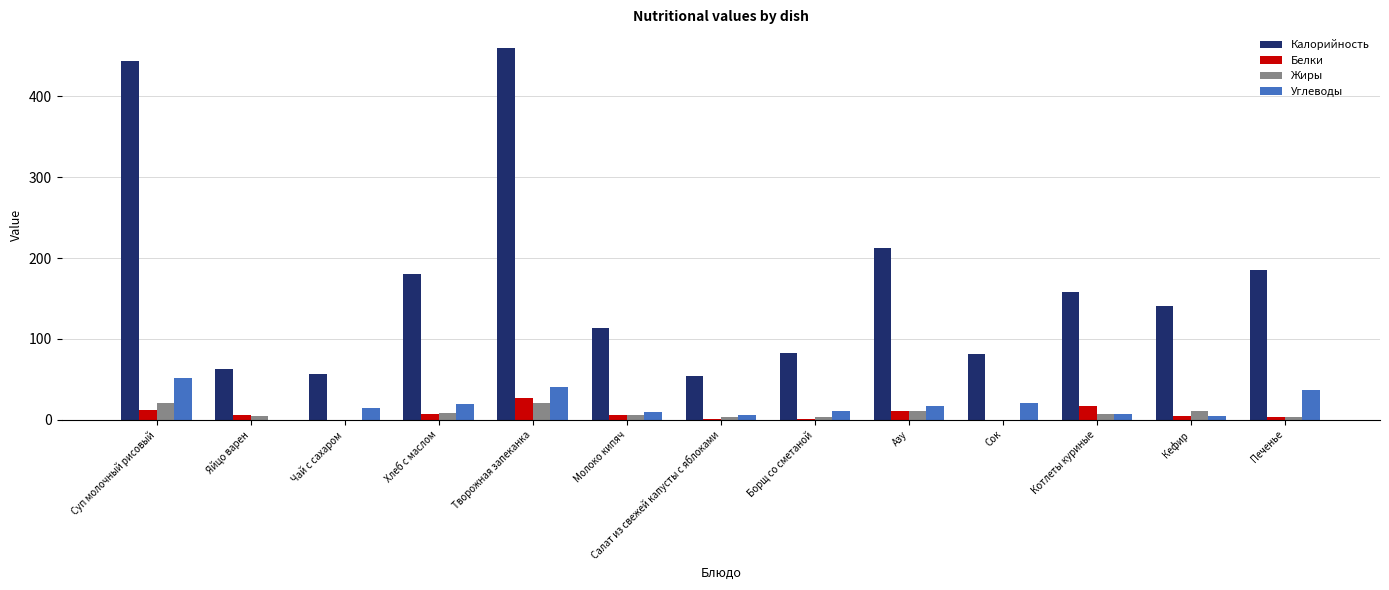

Is the value of Углеводы at Котлеты куриные greater than the value of Калорийность at Суп молочный рисовый?

No